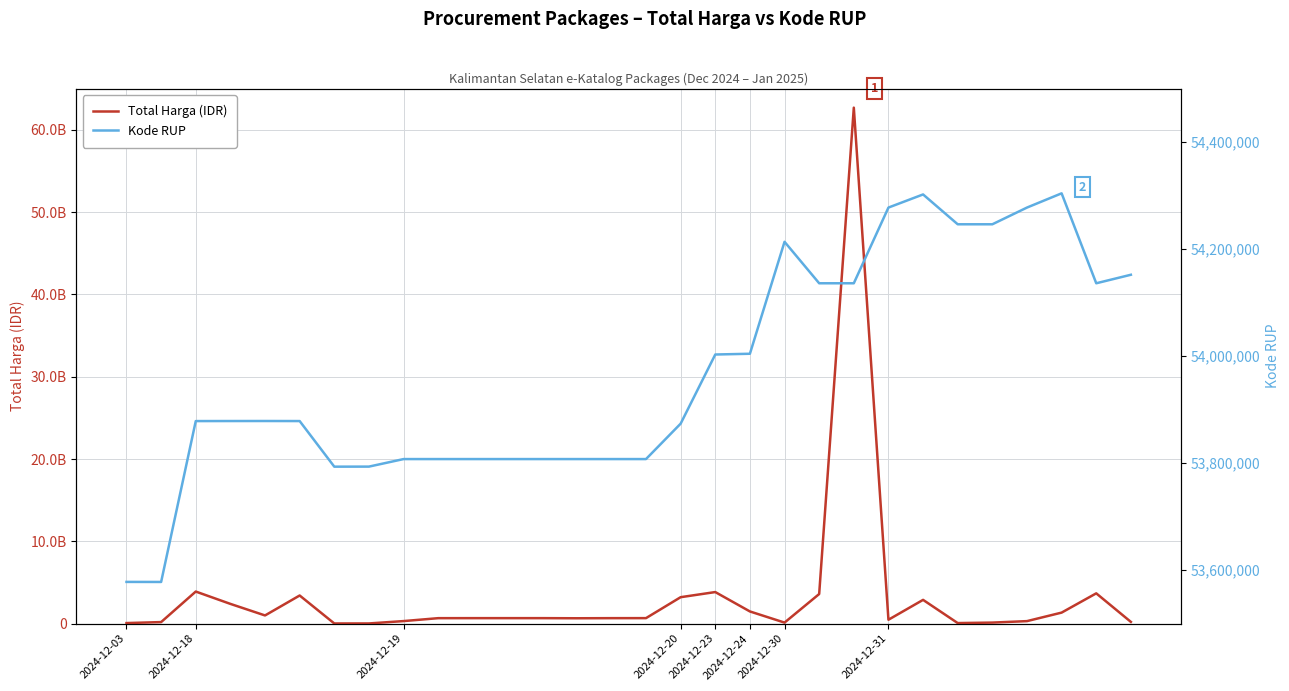

Rank the series at 2024-12-19 from highest to lowest value.

Total Harga (IDR), Kode RUP